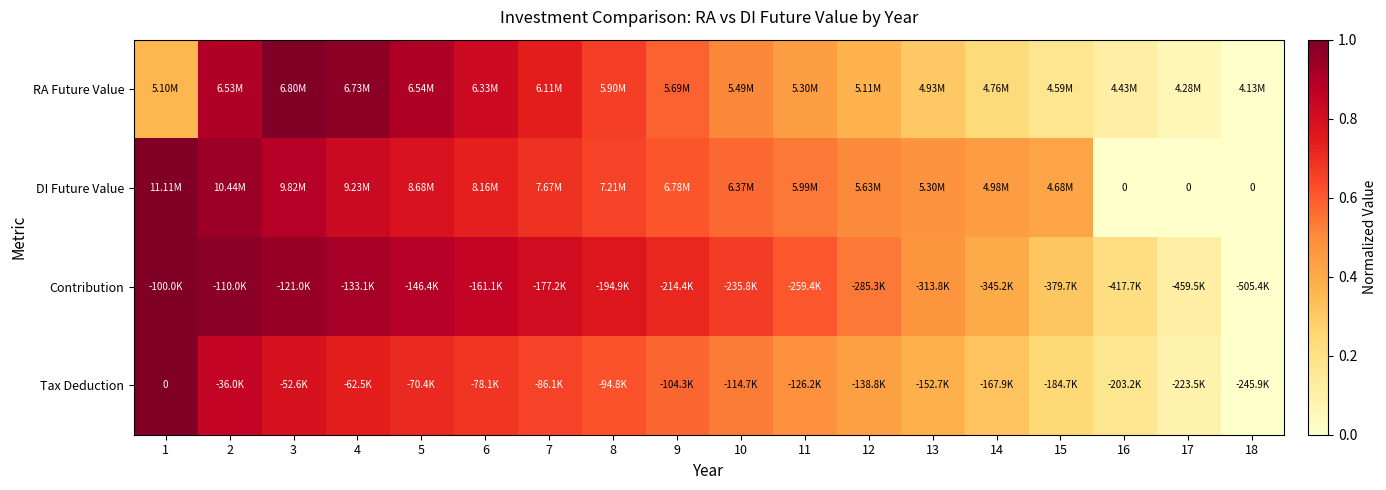

How many data points does each series have?

18